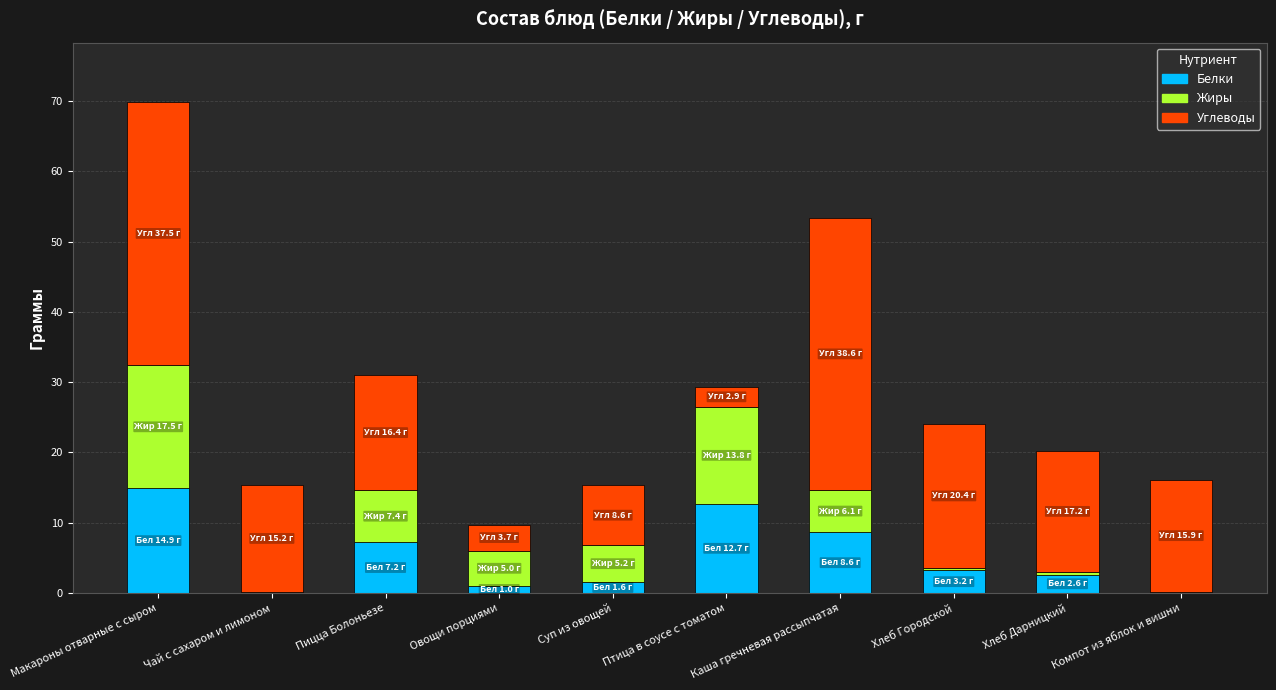

Does the chart contain stacked bars?

Yes